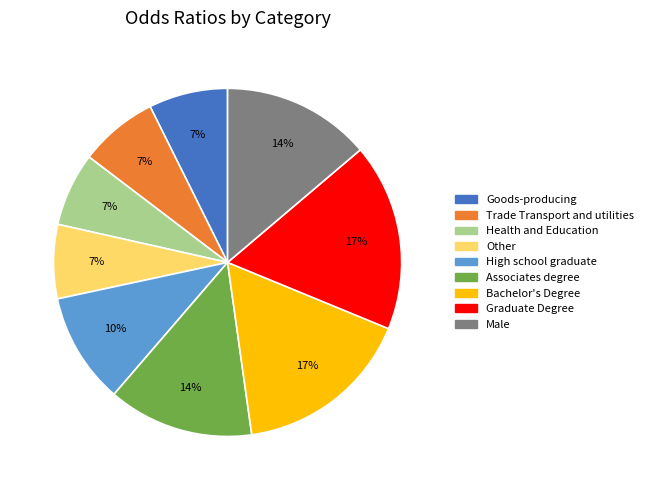

To the nearest percent, what percentage of the pie is Other?

7%